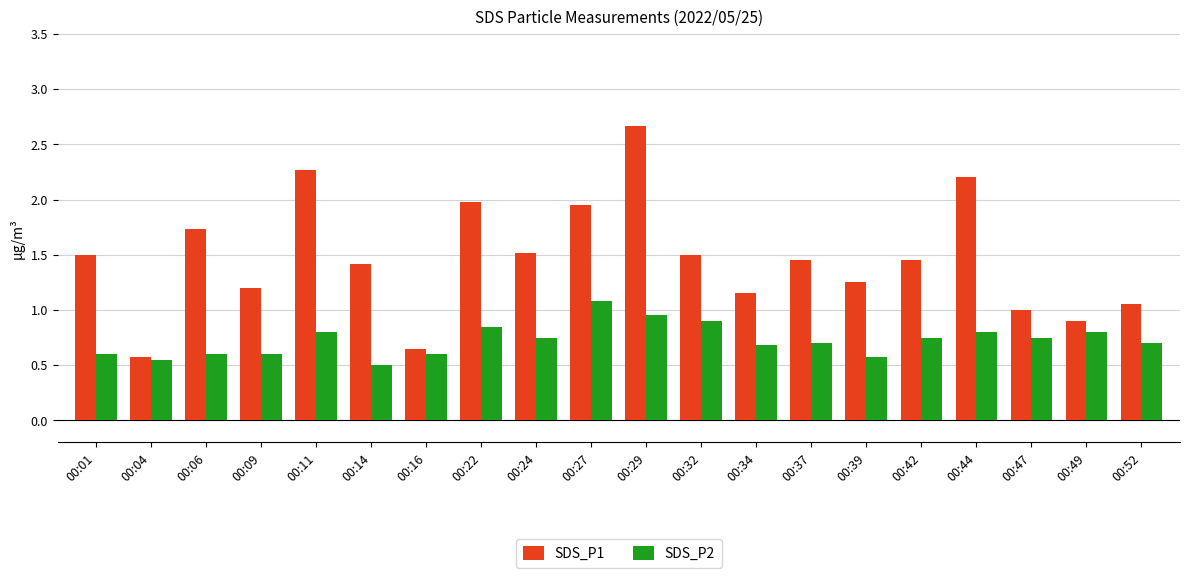

At which label is SDS_P1 closest to 1?

00:47